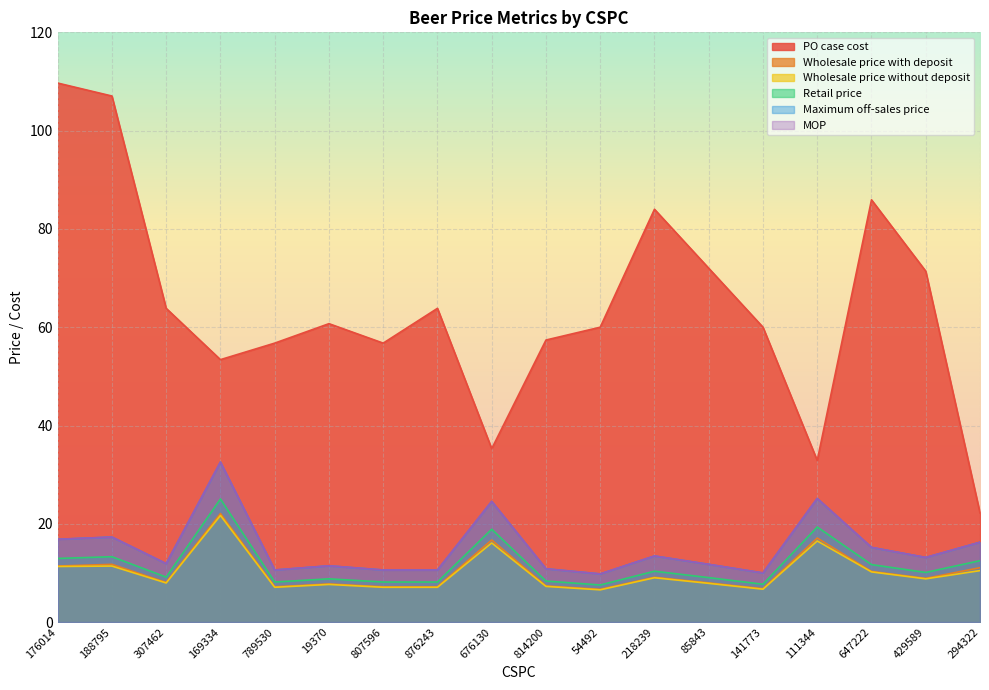

What is the value of the Wholesale price with deposit point at the 4th from the left?

22.1